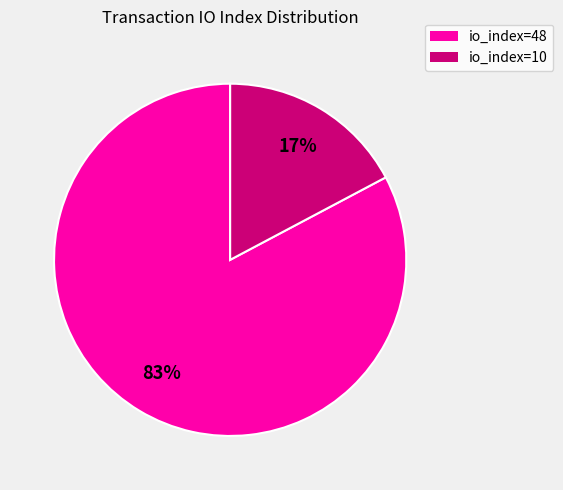

Rank the categories by value from lowest to highest.

io_index=10, io_index=48